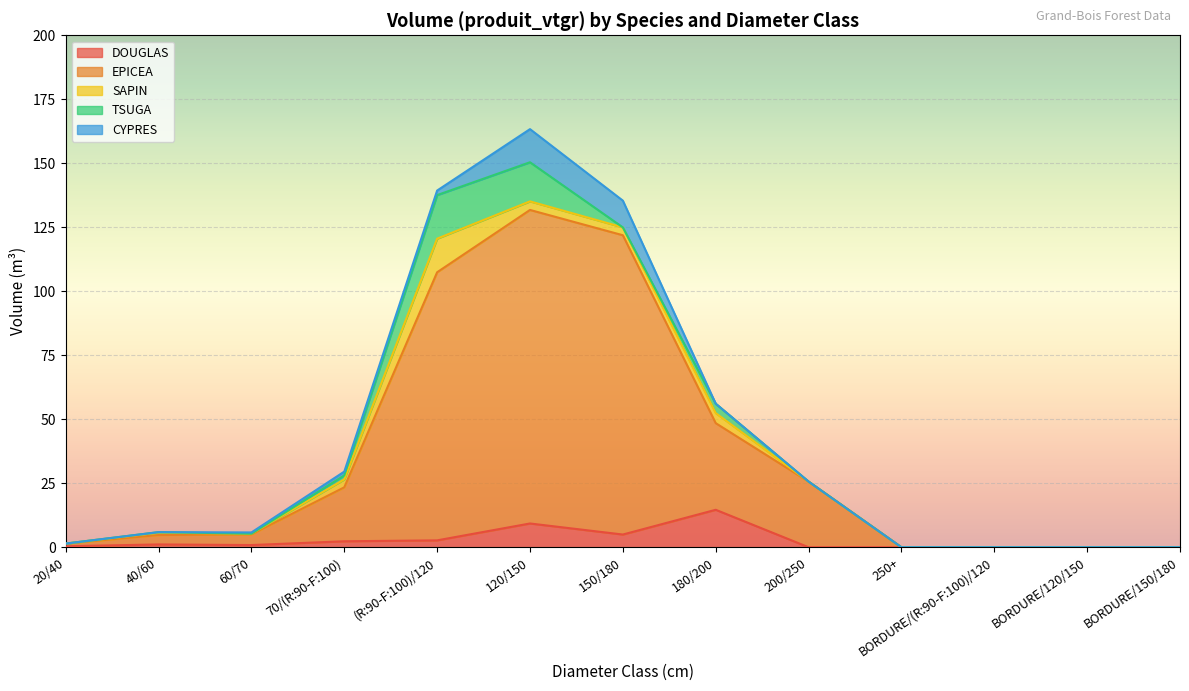

True or false: TSUGA and EPICEA intersect in this chart.

False